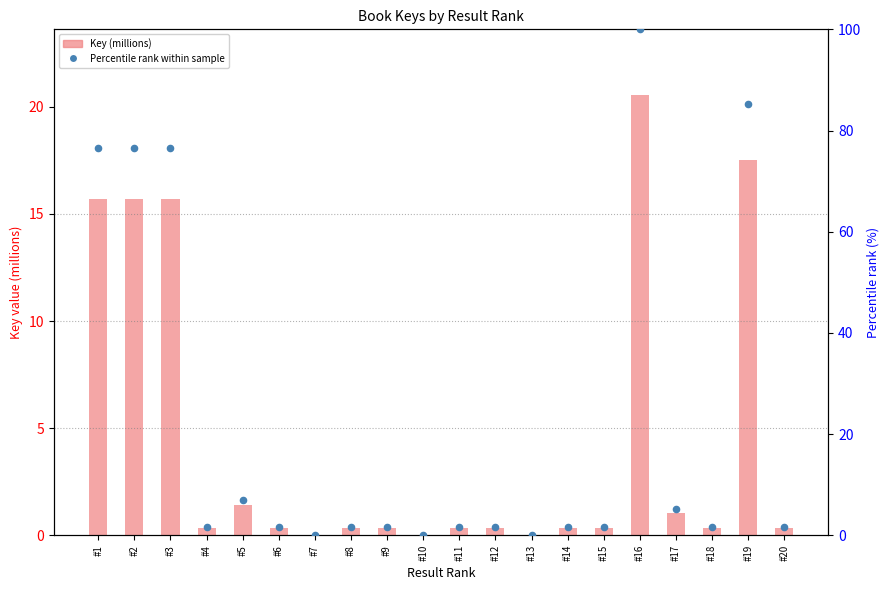

Which series reaches the maximum Y coordinate?

Percentile rank within sample